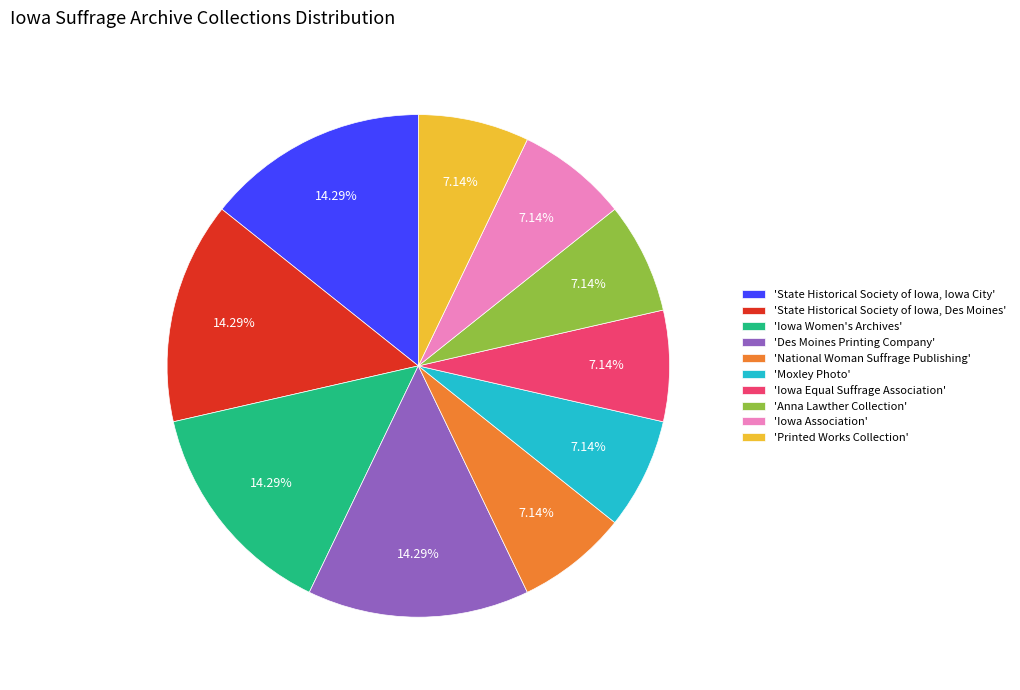

Between 'Iowa Women's Archives' and 'Moxley Photo', which is larger?

'Iowa Women's Archives'